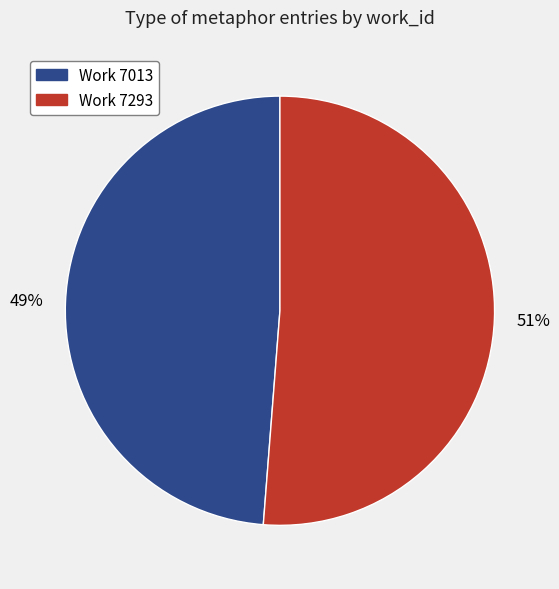

To the nearest percent, what is the average slice percentage?

50%